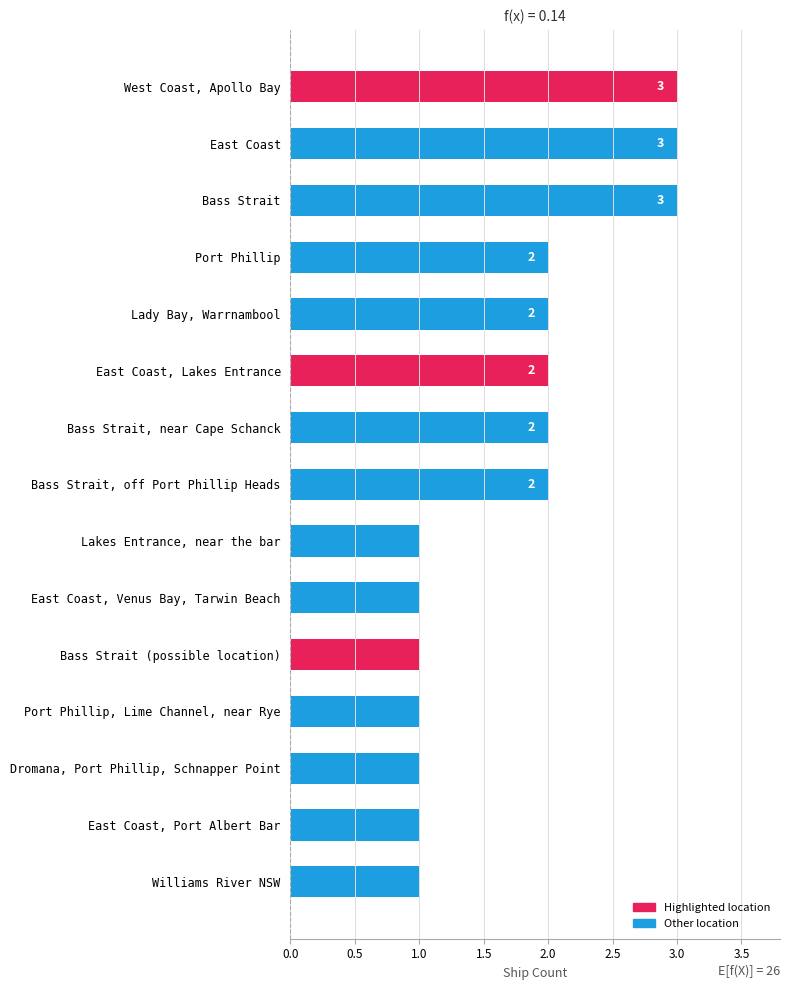

At which category does the chart reach its peak across all series?

West Coast, Apollo Bay